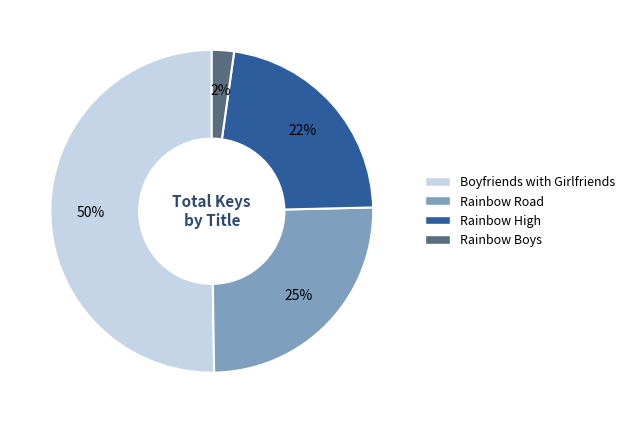

Is it true that Rainbow Boys is 10% of the pie?

False